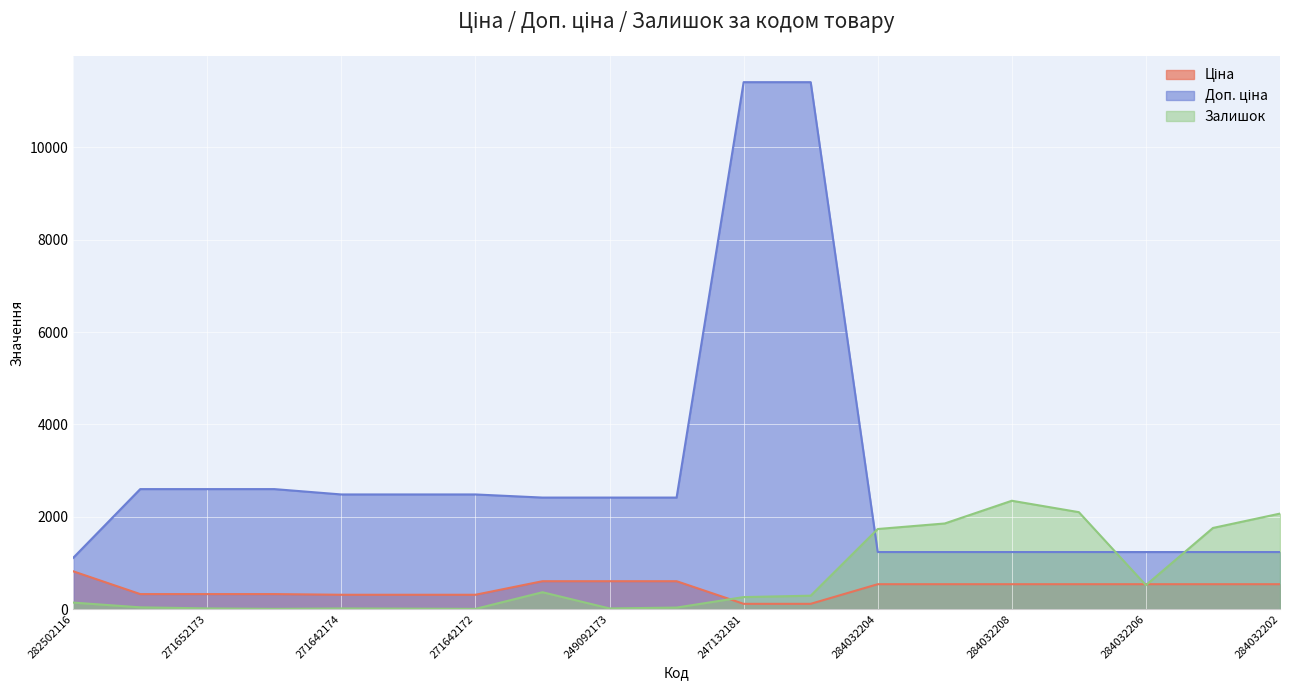

Read the Залишок value at 249092174.

365.0